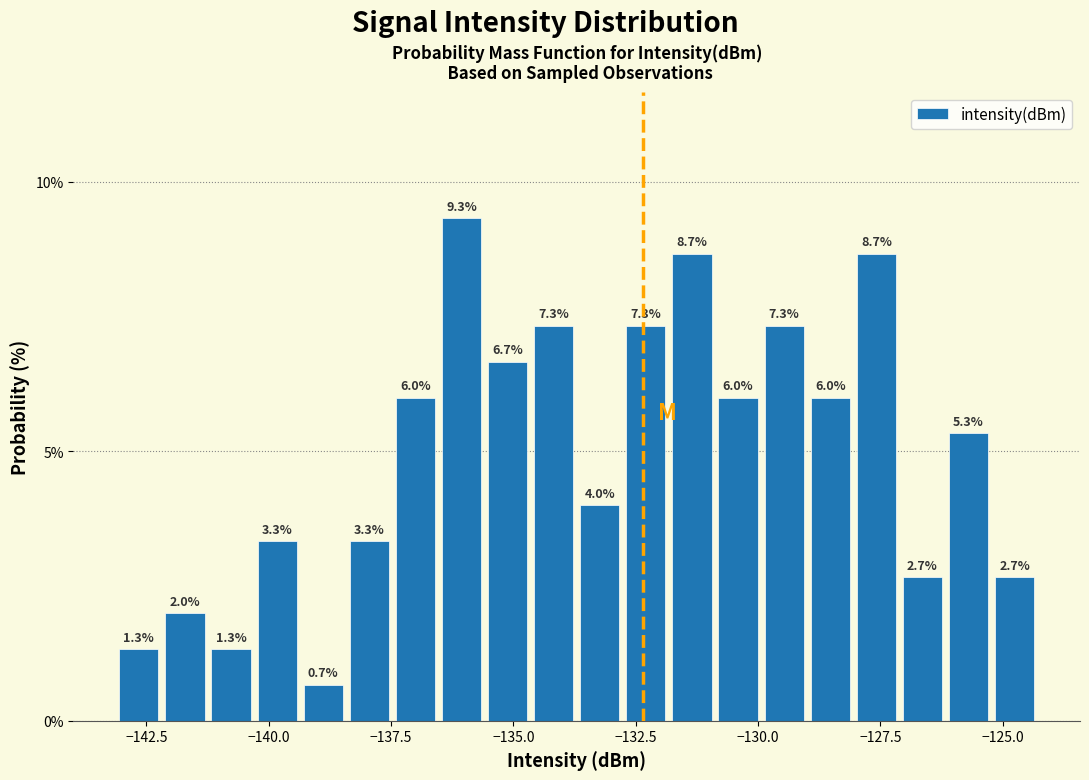

Read against the x-axis, roughly where is the centre of the tallest bar?

-136.0